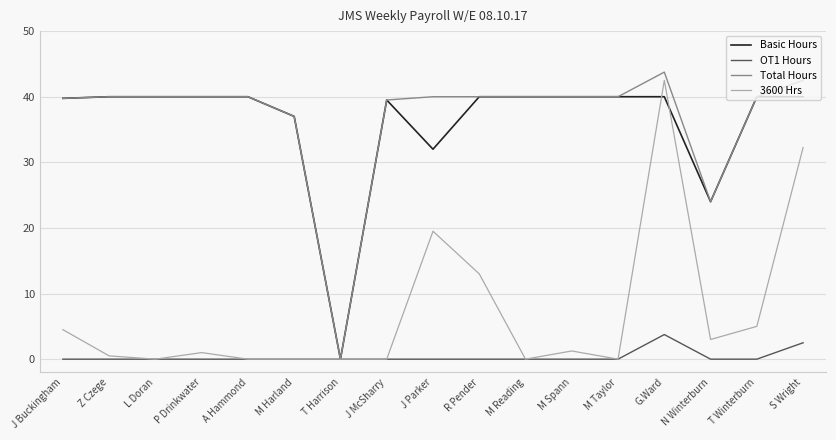

The value of OT1 Hours at M Reading is 0.0. True or false?

True